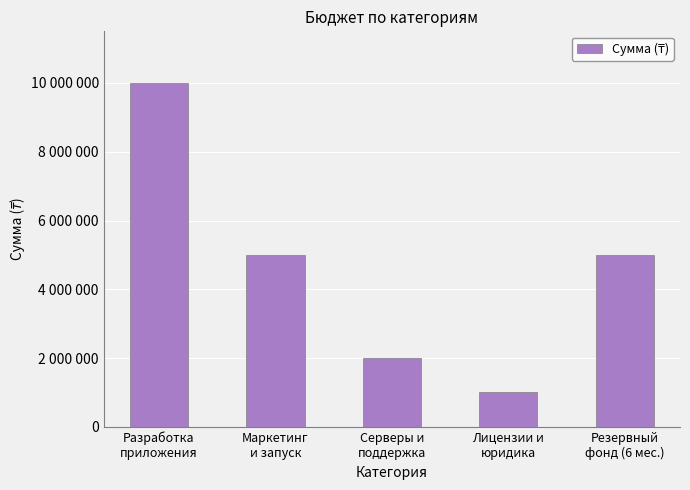

Are the bars horizontal?

No